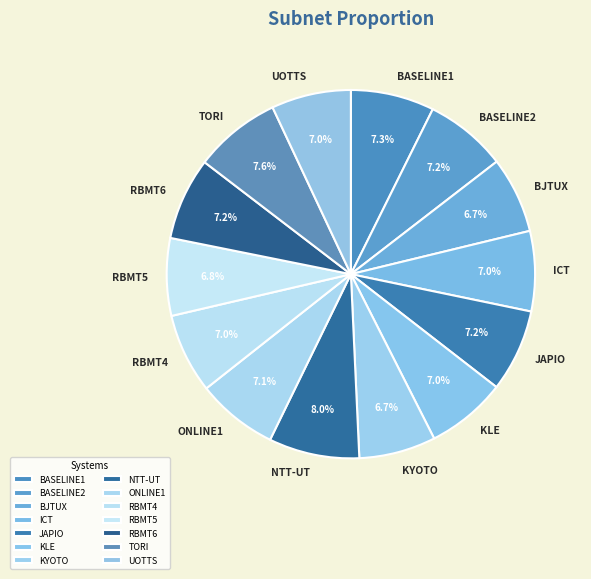

How much of the chart is everything except KYOTO?

93.3%